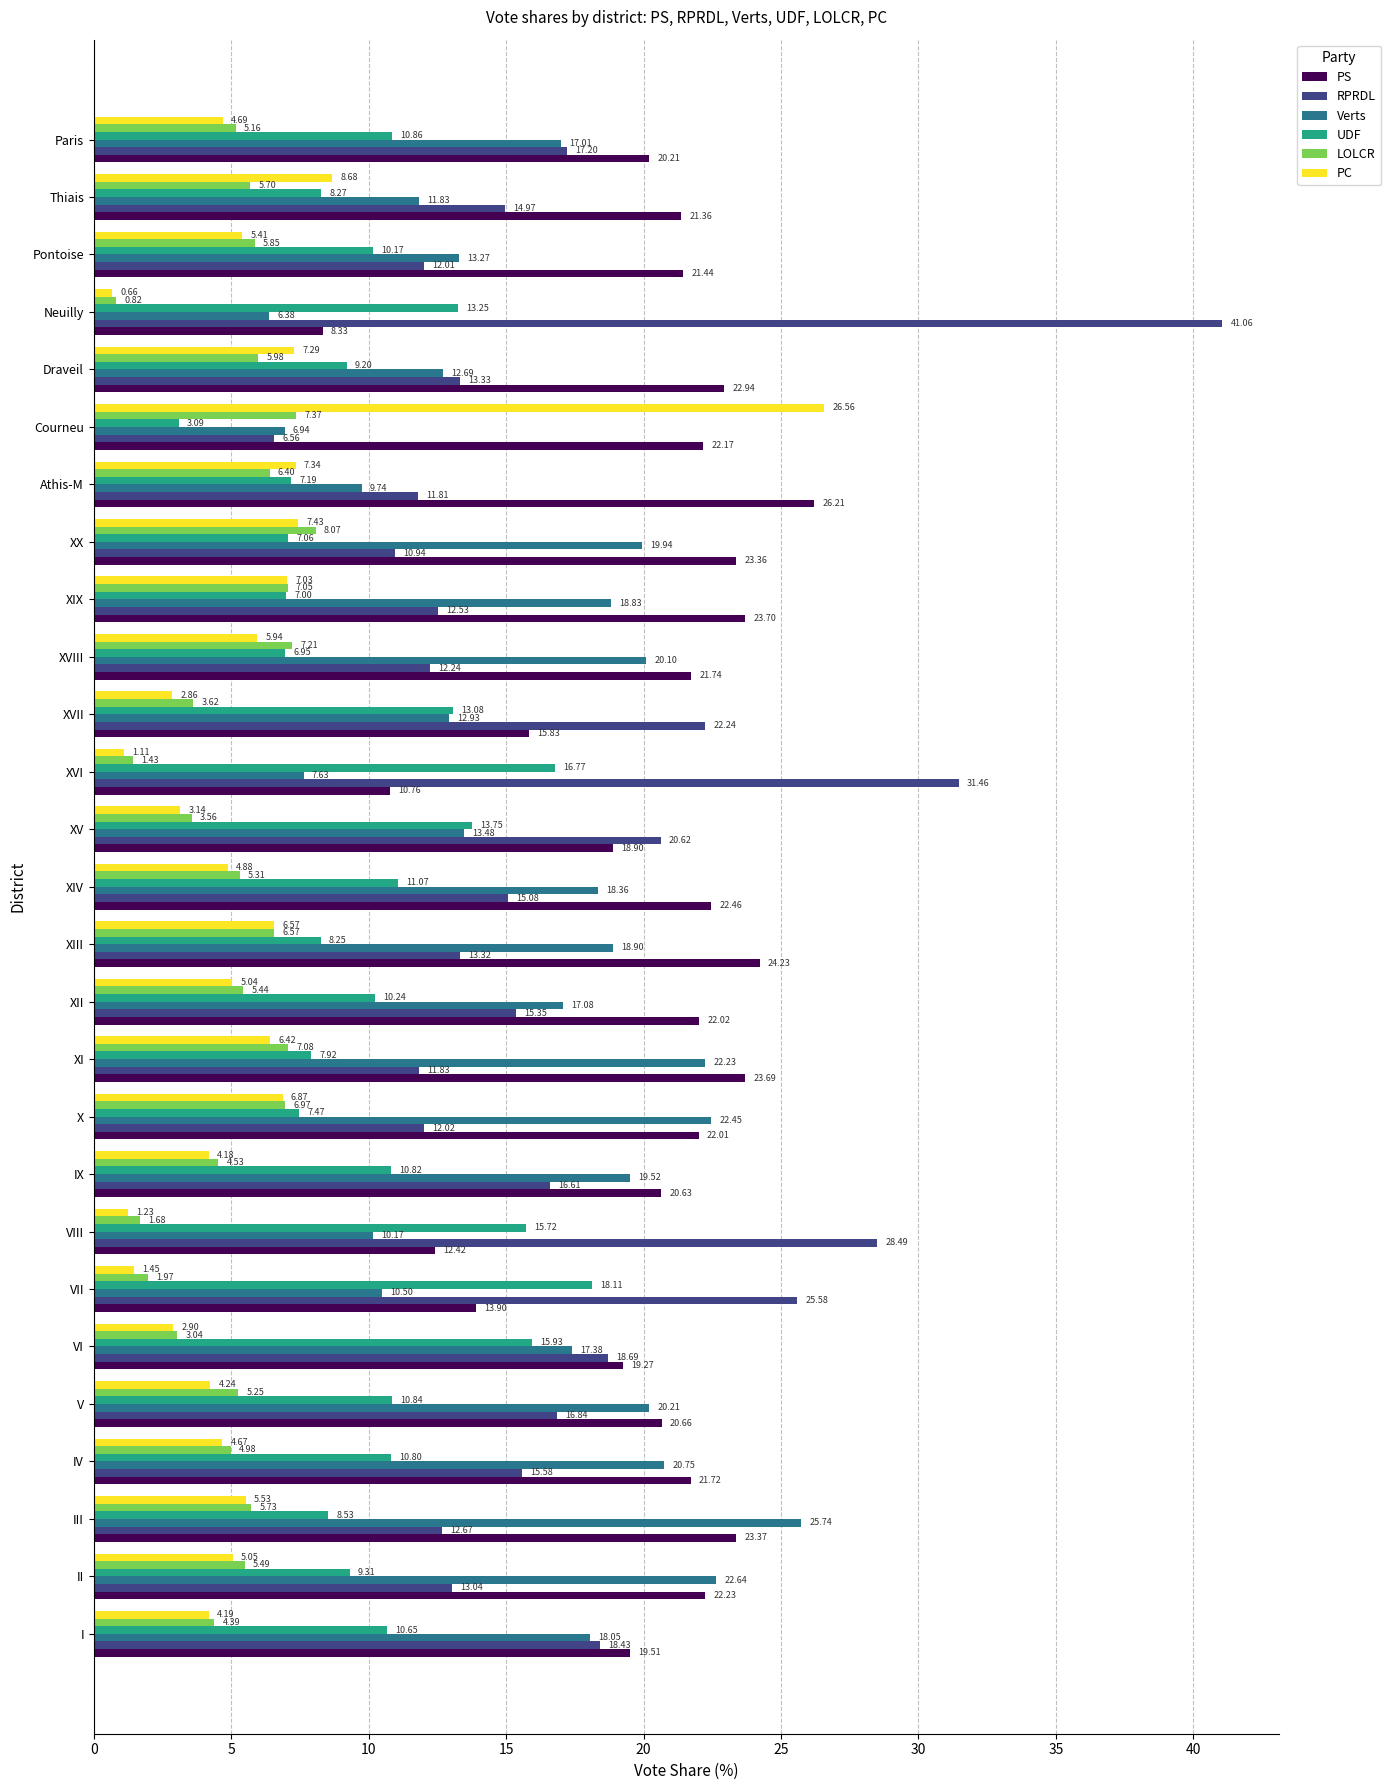

Count the number of data series in this chart.

6